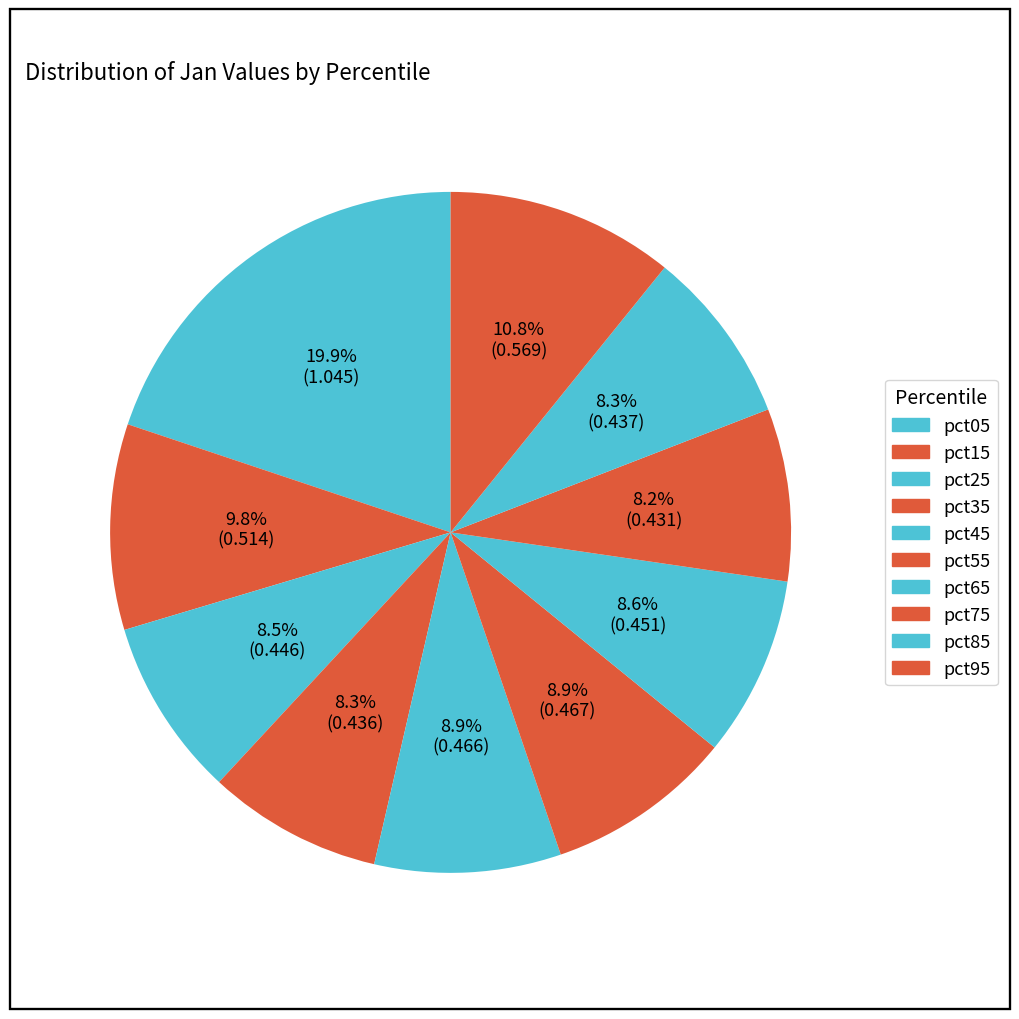

Between pct35 and pct45, which is larger?

pct45